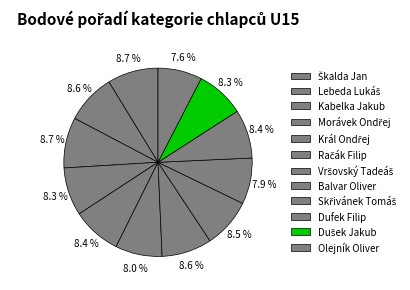

To the nearest percent, what portion does Morávek Ondřej represent?

8%